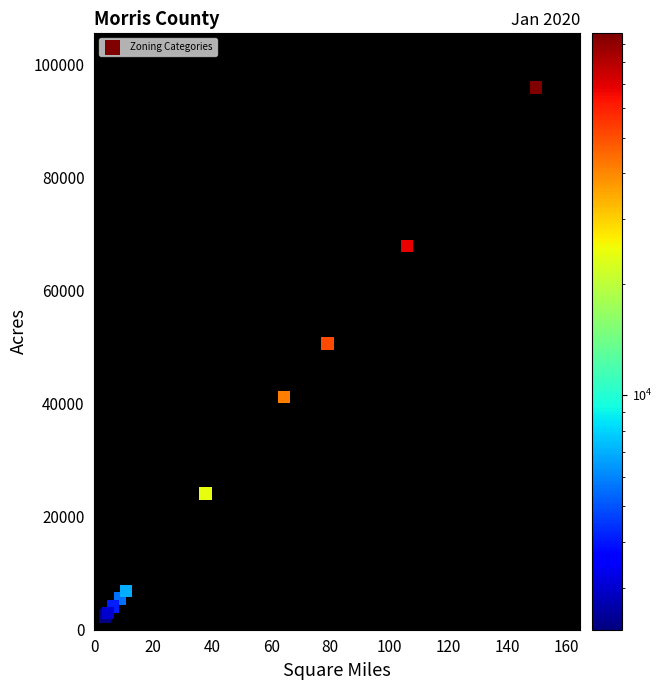

What Y value in the scatter plot is closest to 49112?

50645.5